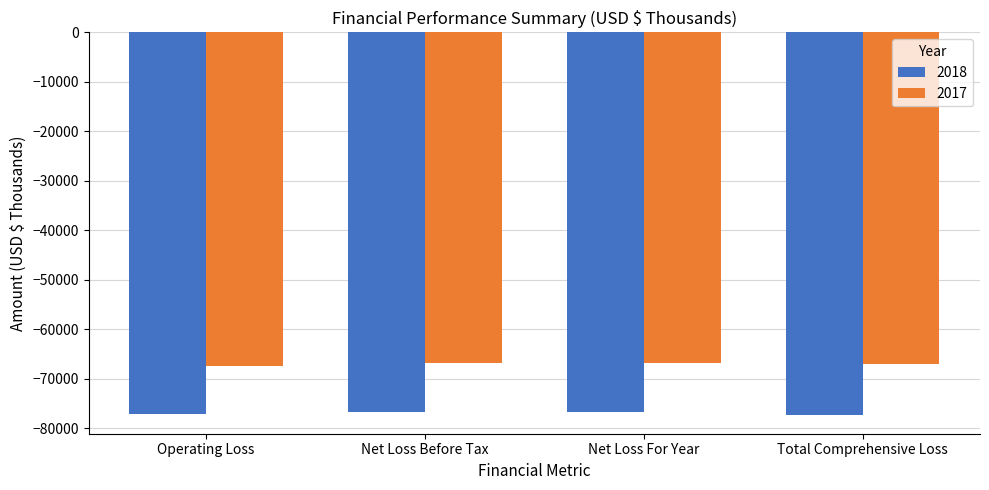

What is the highest value of the 2018 series?

-76716